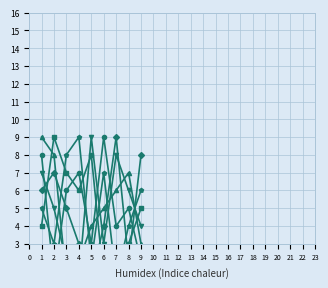

What is the greatest value displayed?

9